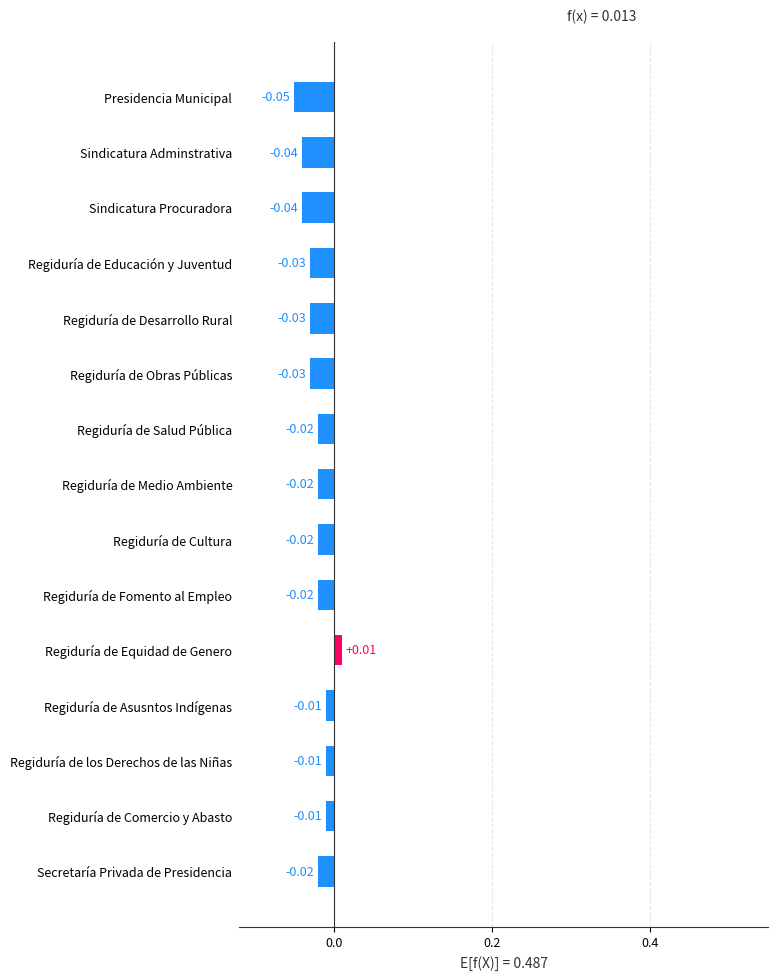

Between Presidencia Municipal and Regiduría de los Derechos de las Niñas, which is larger?

Regiduría de los Derechos de las Niñas